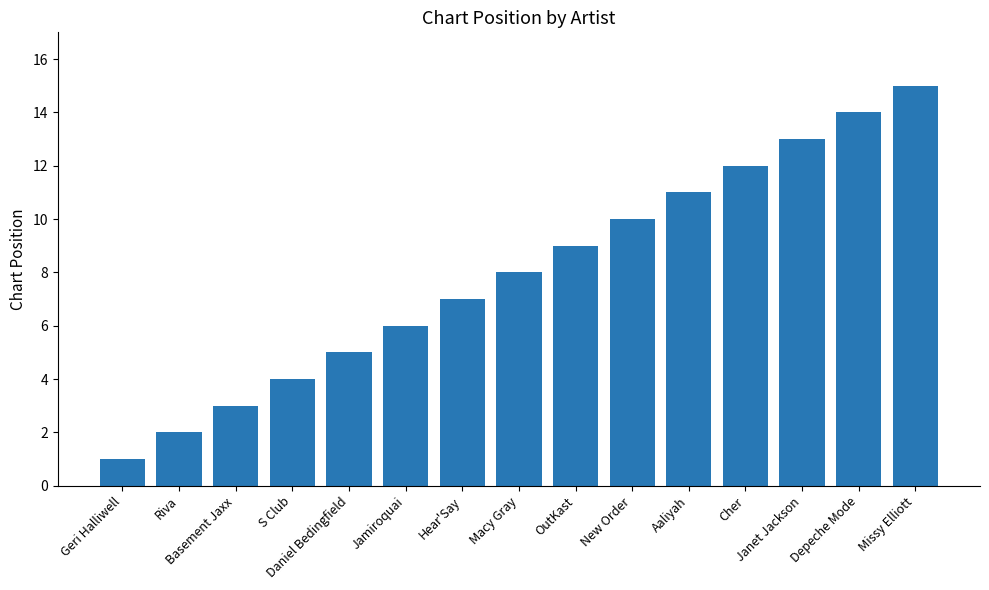

What is the greatest value displayed?

15